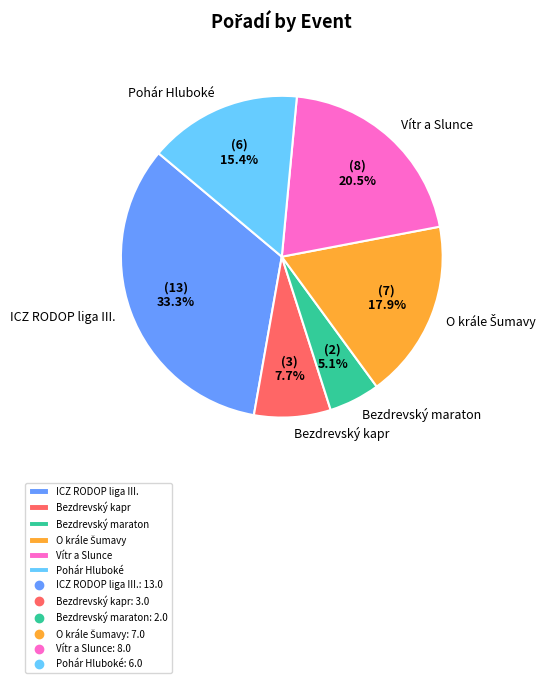

To the nearest percent, what portion does Bezdrevský maraton represent?

5%